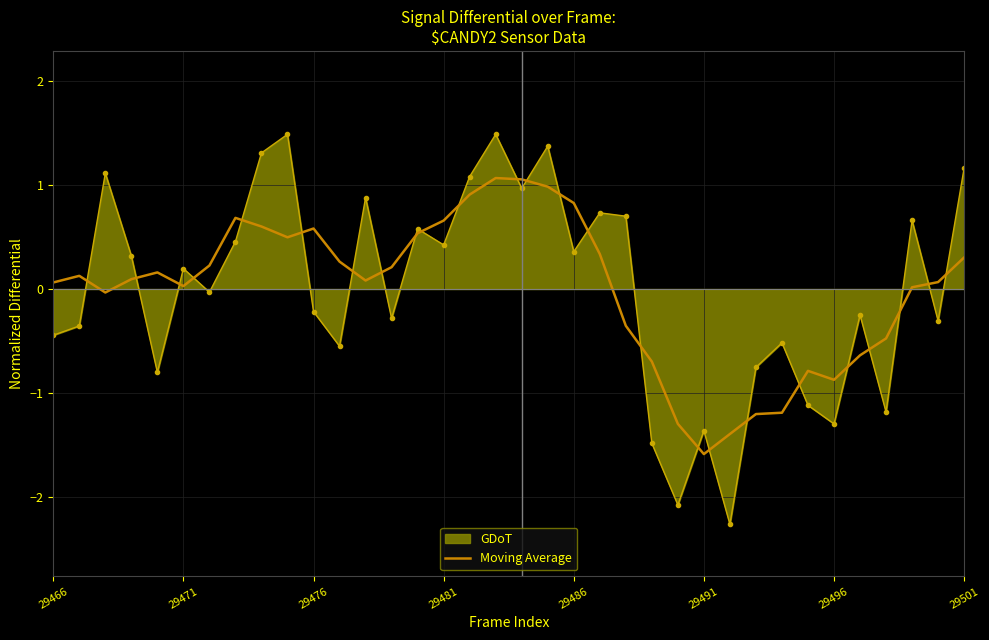

What is the lowest value of the GDoT series?

-2.3